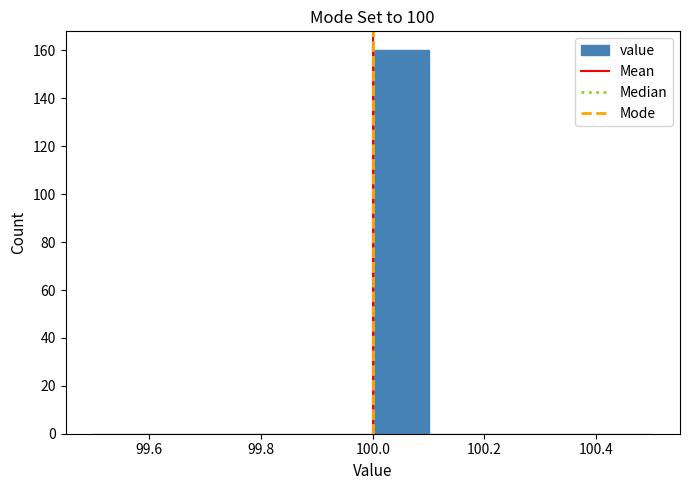

How tall is the bar that spans 100.0 to 100.1 on the x-axis? The values are not printed on the chart, so give them approximately, as read against the axis.

160